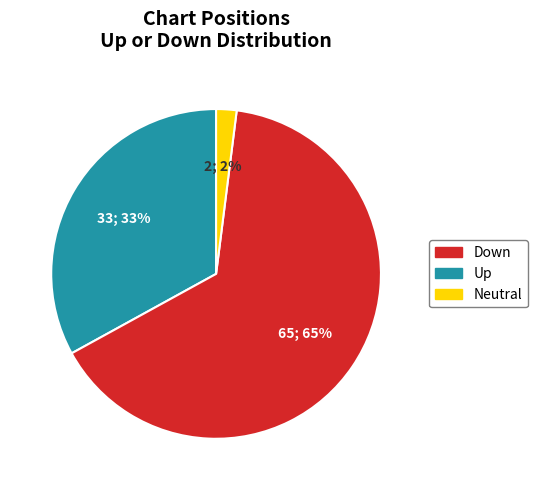

To the nearest percent, what is the difference between the largest and smallest slice percentages?

63%